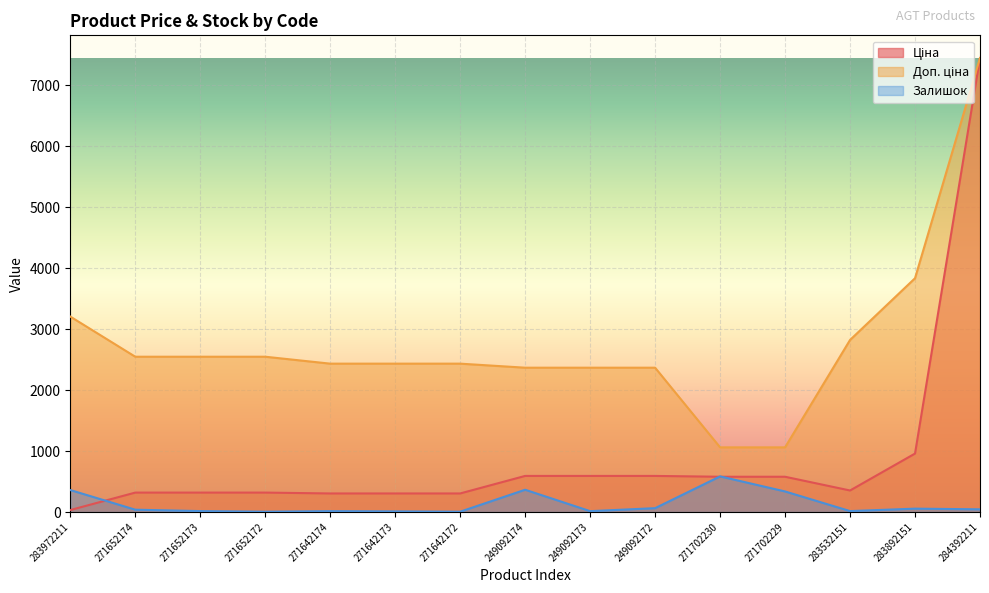

Between 271642172 and 271642173, which is larger?

271642172